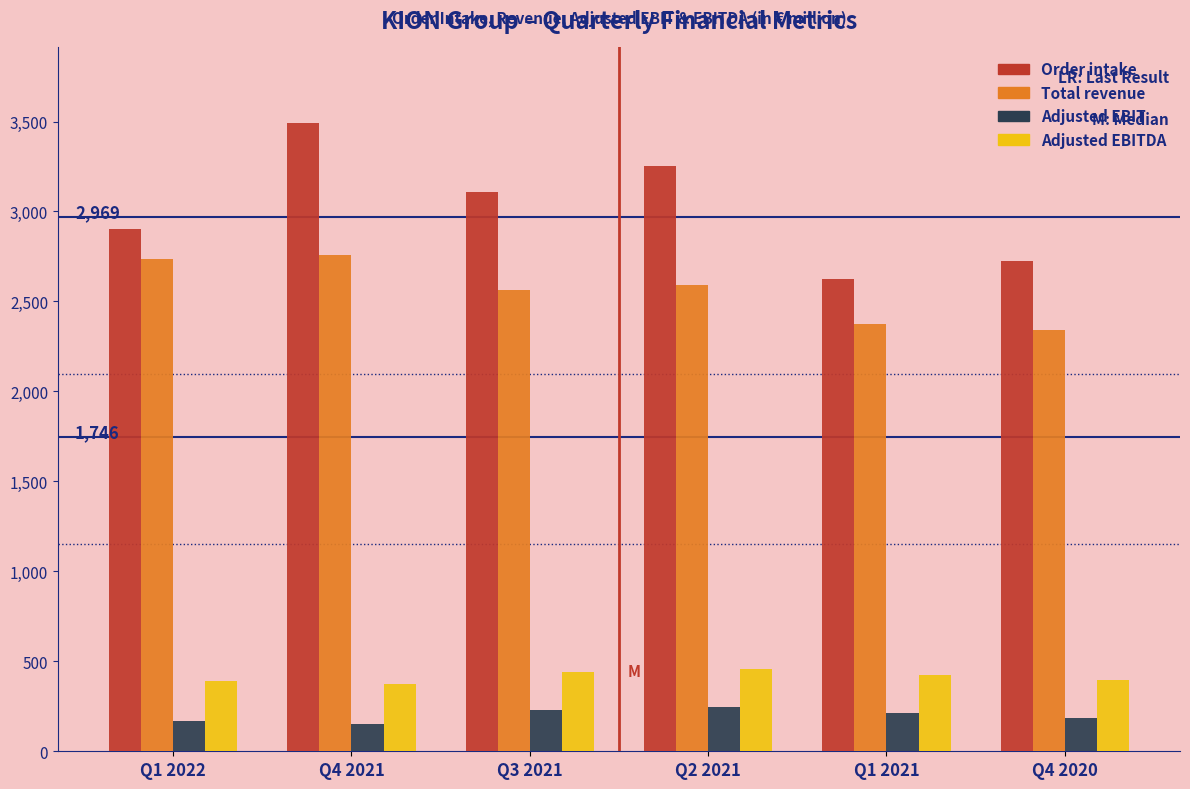

What is the difference between the highest and lowest values at Q4 2021?

3341.8